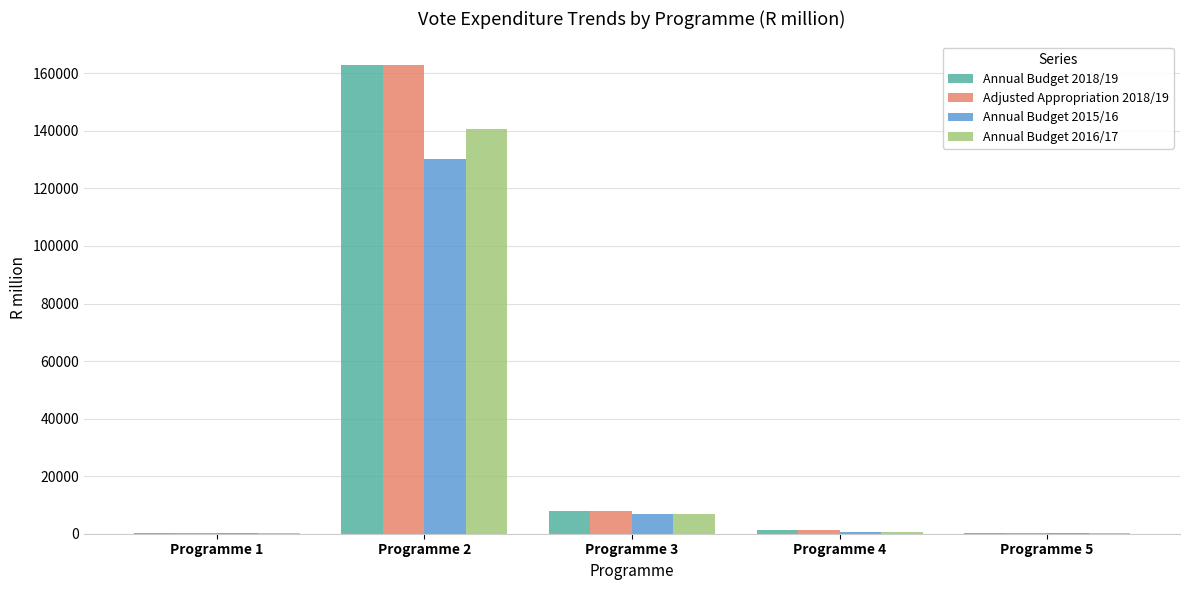

Count the number of data series in this chart.

4